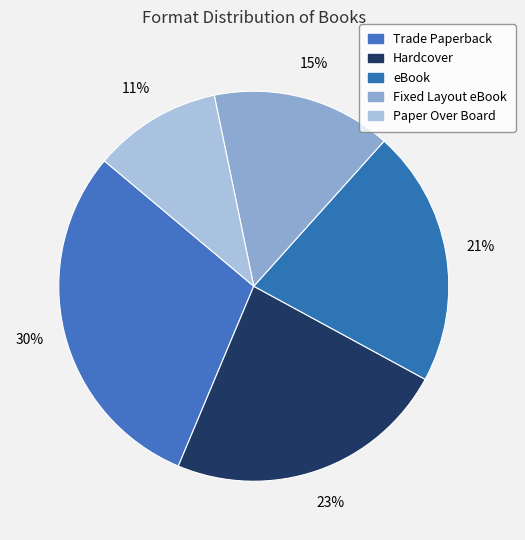

To the nearest percent, what percentage of the pie is Hardcover?

23%